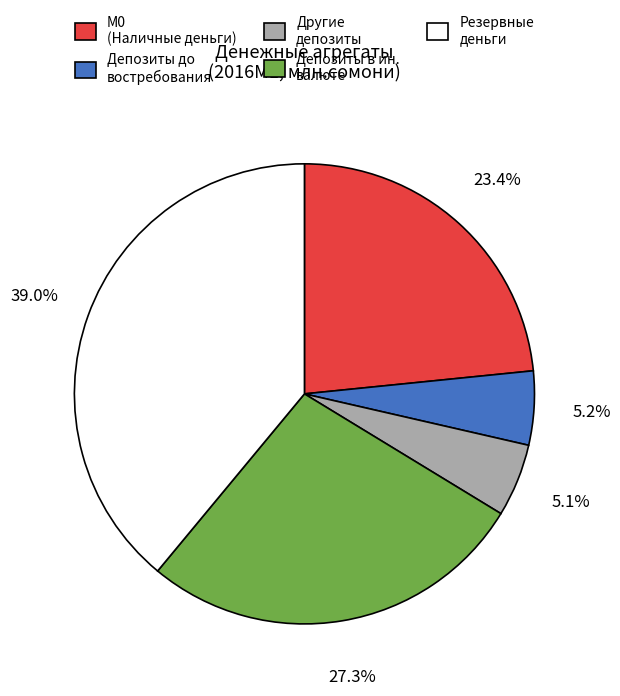

Does any single category account for the majority?

No